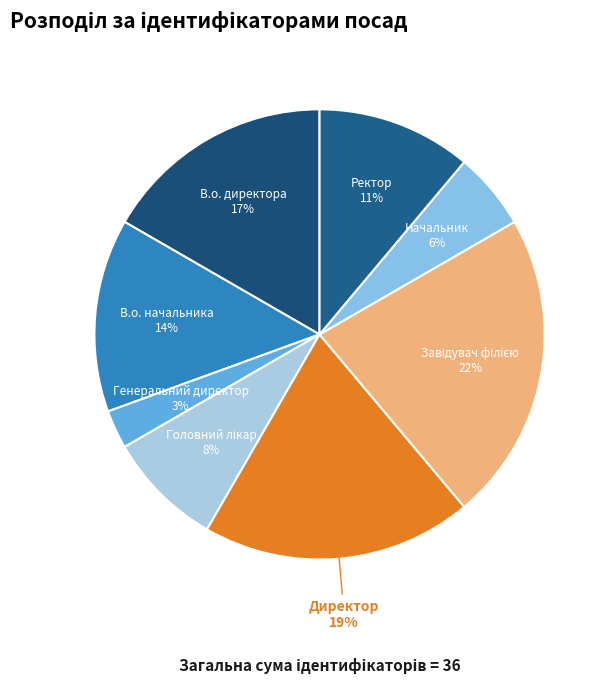

Which category has the smallest portion of the pie?

Генеральний директор